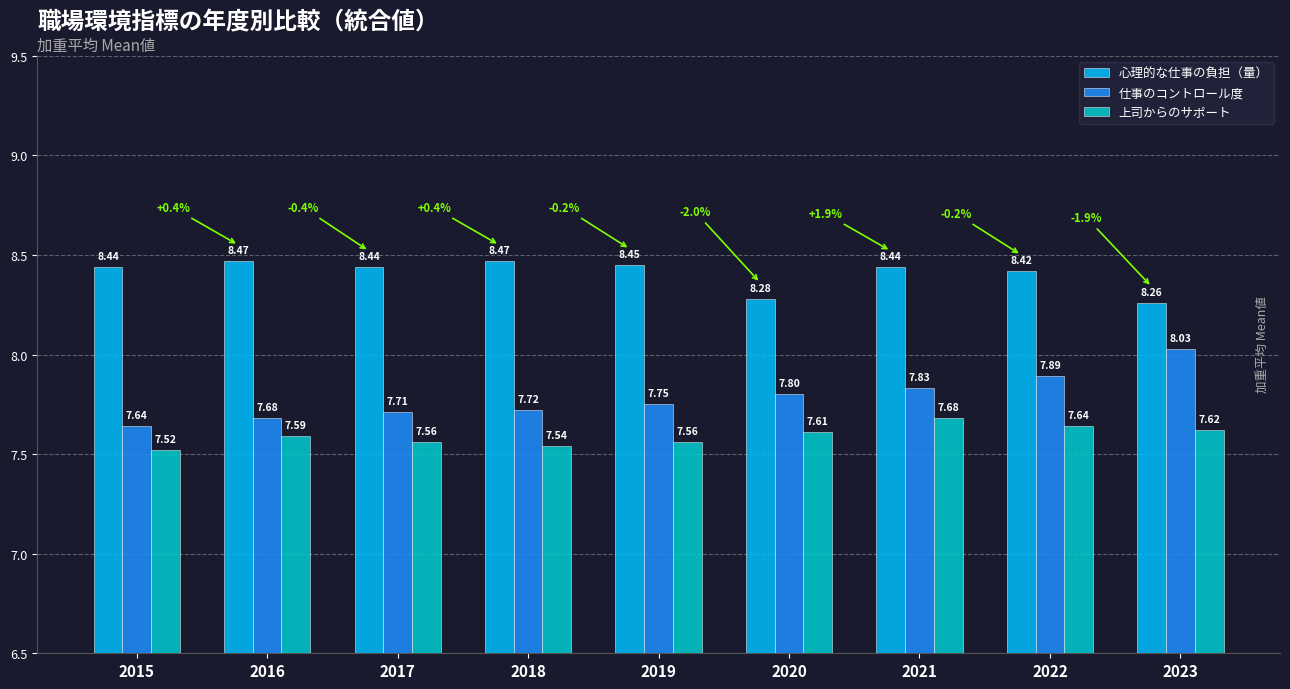

Is the value of 心理的な仕事の負担（量） at 2022 greater than the value of 仕事のコントロール度 at 2021?

Yes